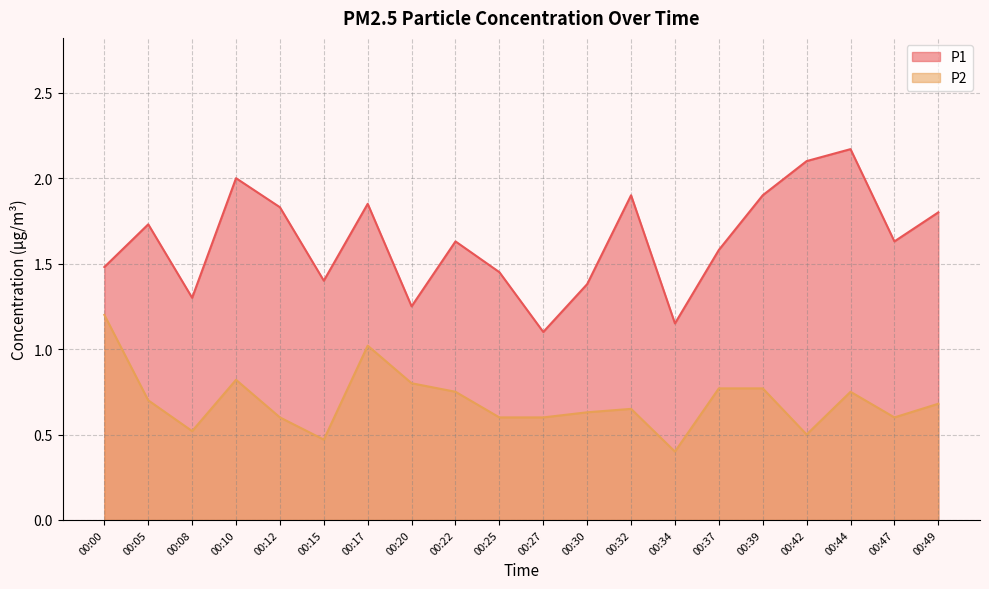

True or false: P2 and P1 intersect in this chart.

False